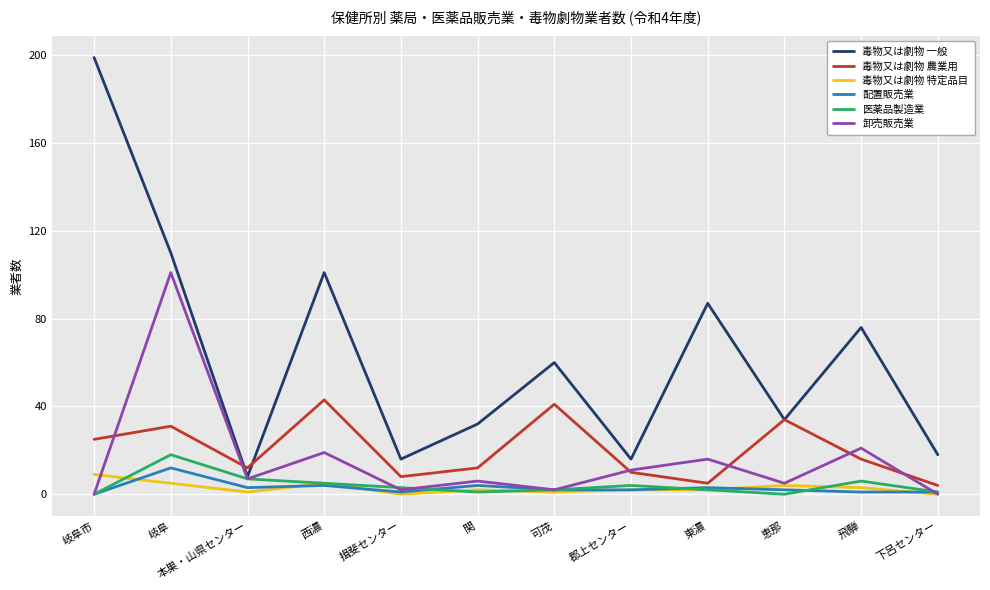

Does the chart have visible grid lines?

Yes